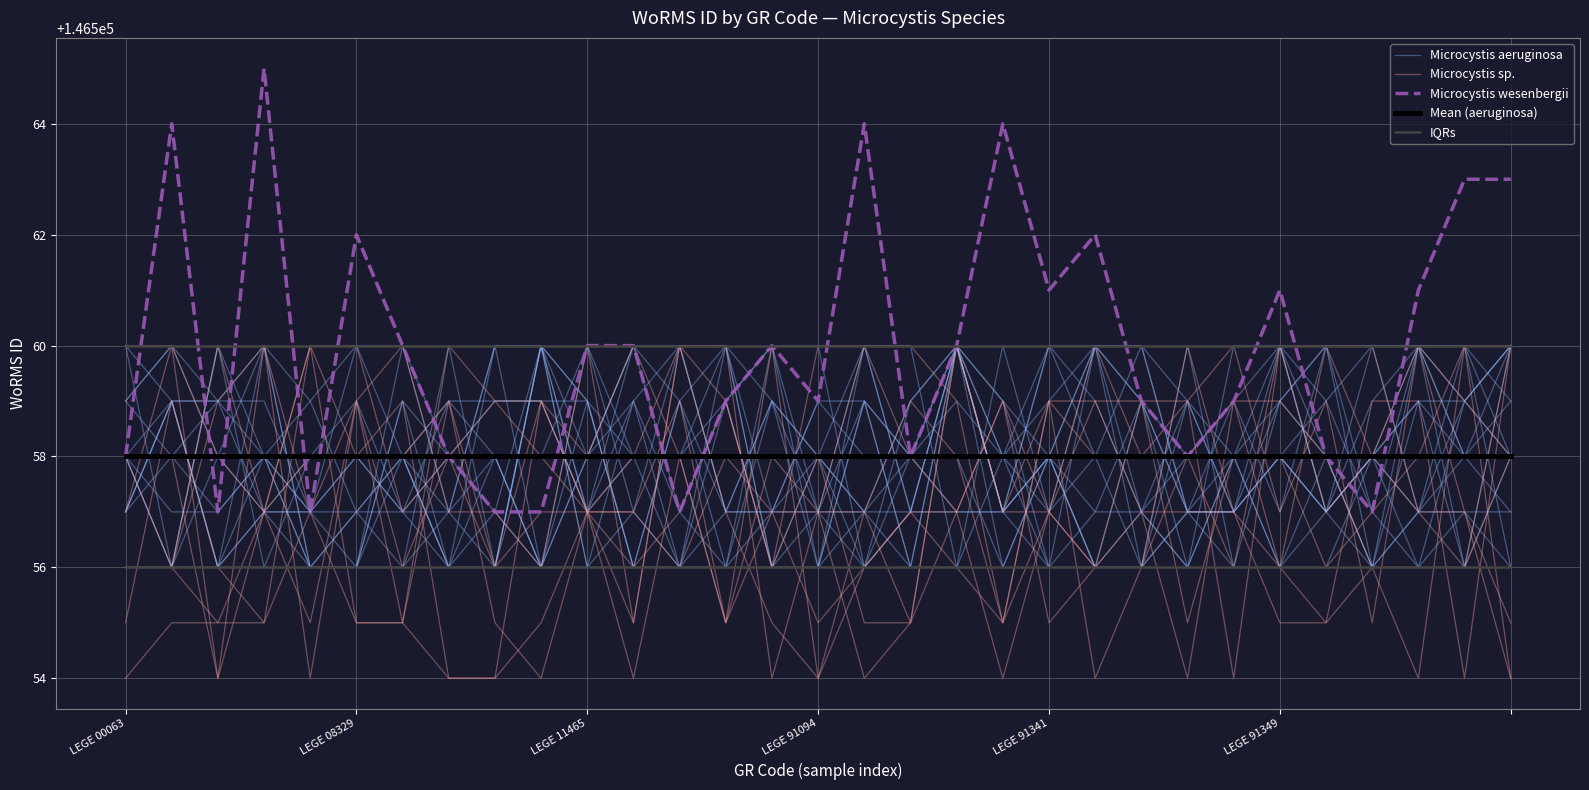

What is the label of the 28th point from the left?

27